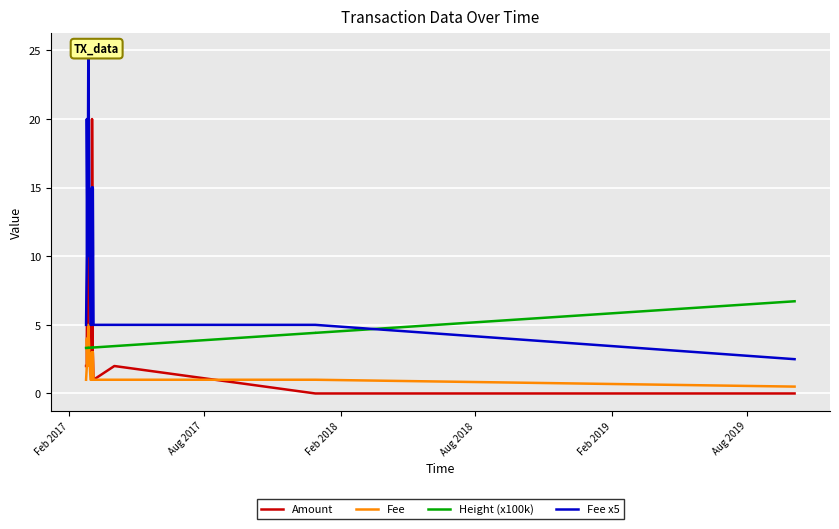

How many interior local valleys does the Amount series have?

3